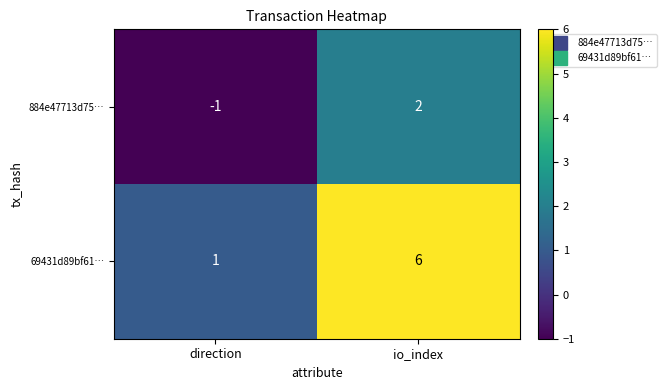

List the series in order of their peak value, highest first.

69431d89bf61…, 884e47713d75…